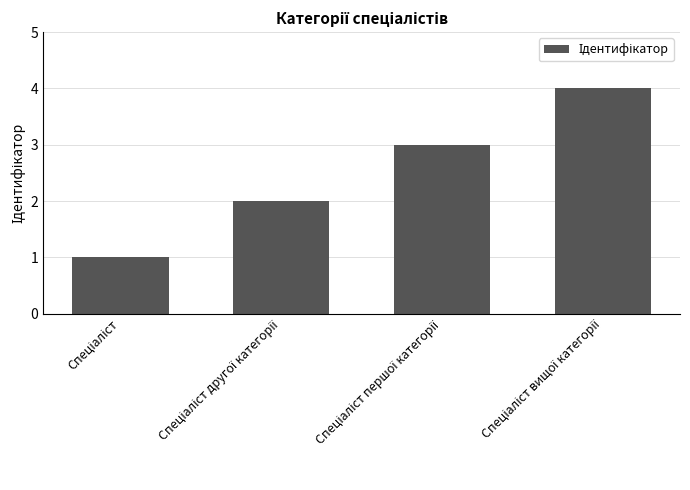

How many values are below 3?

2